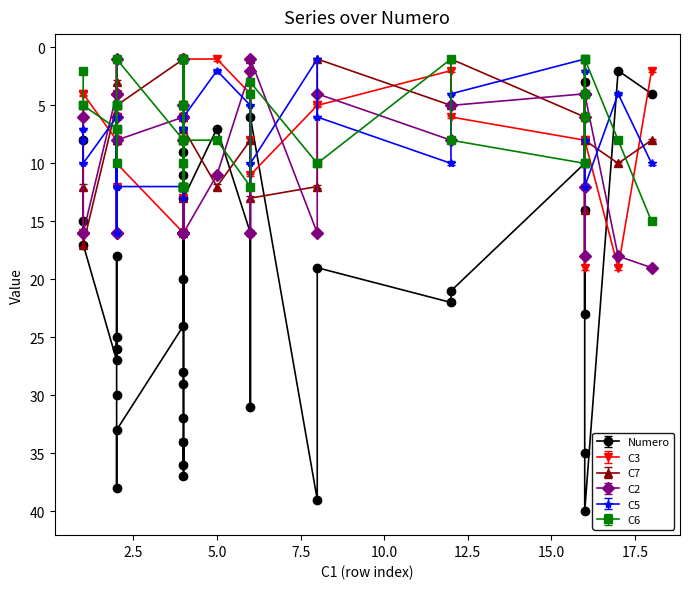

What is the minimum value for C7?

1